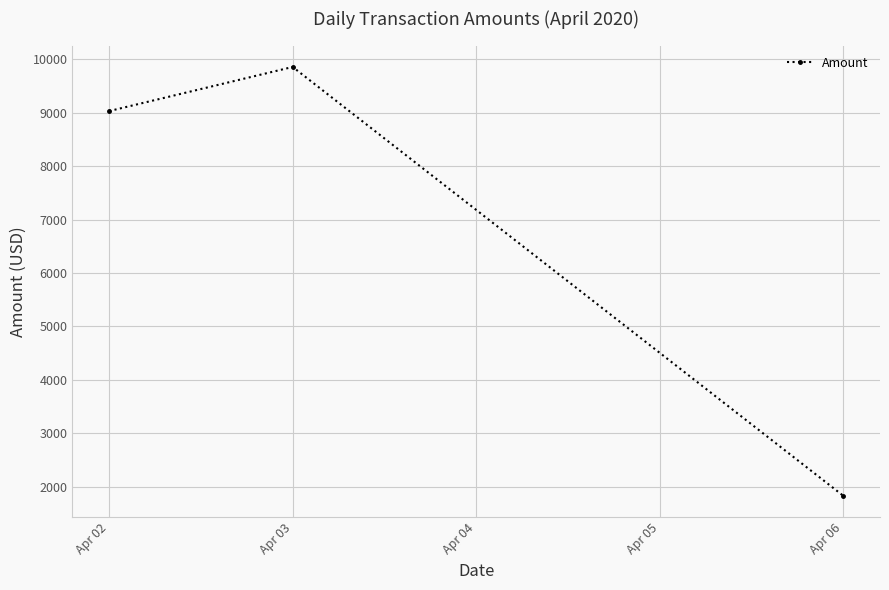

Does the chart display data point markers on the line(s)?

Yes